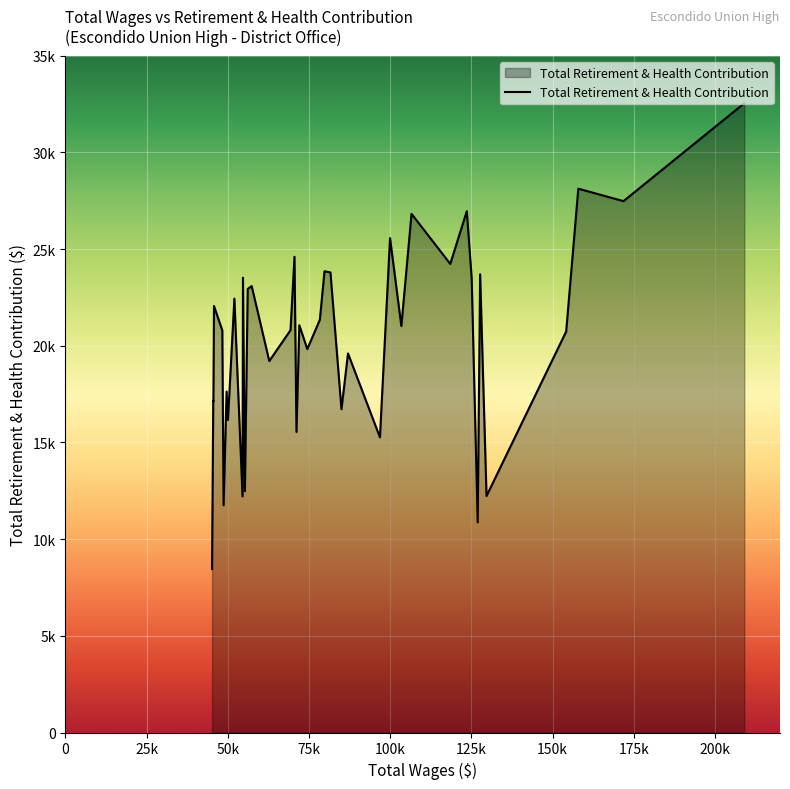

Does the chart display data point markers on the line(s)?

No